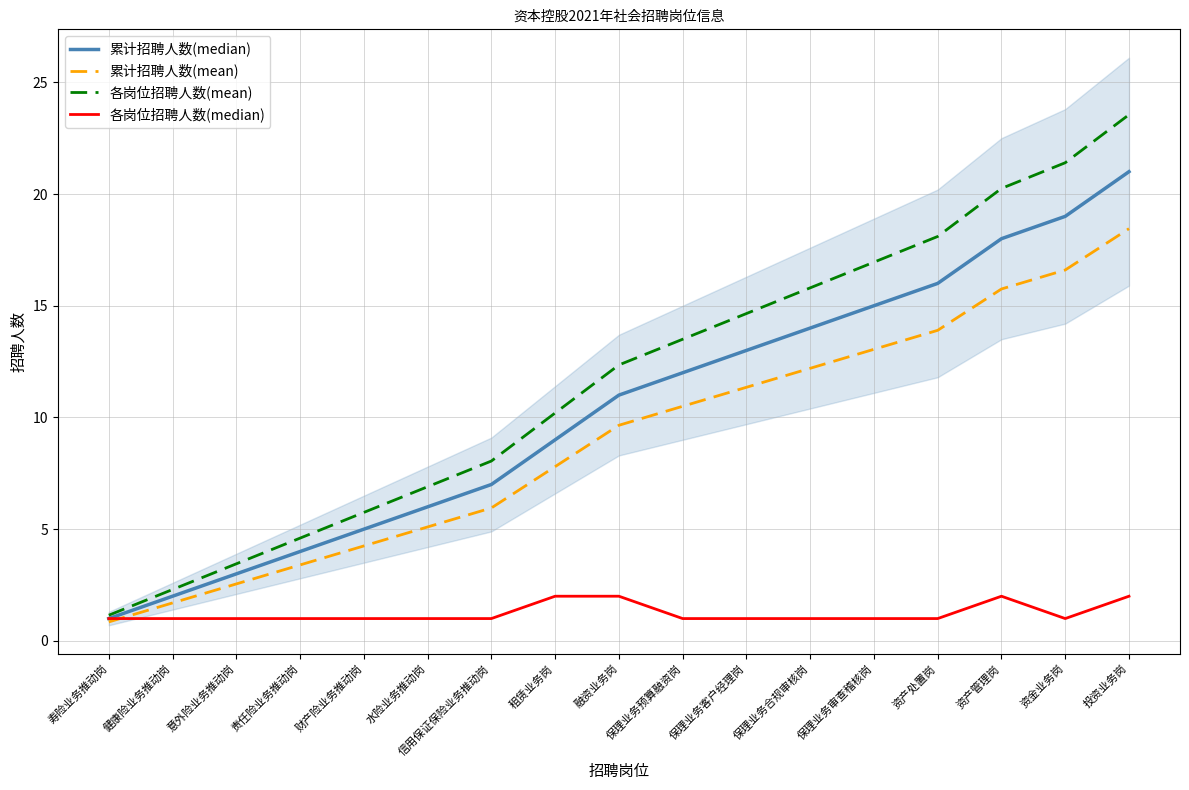

List the series in order of their peak value, highest first.

各岗位招聘人数(mean), 累计招聘人数(median), 累计招聘人数(mean), 各岗位招聘人数(median)